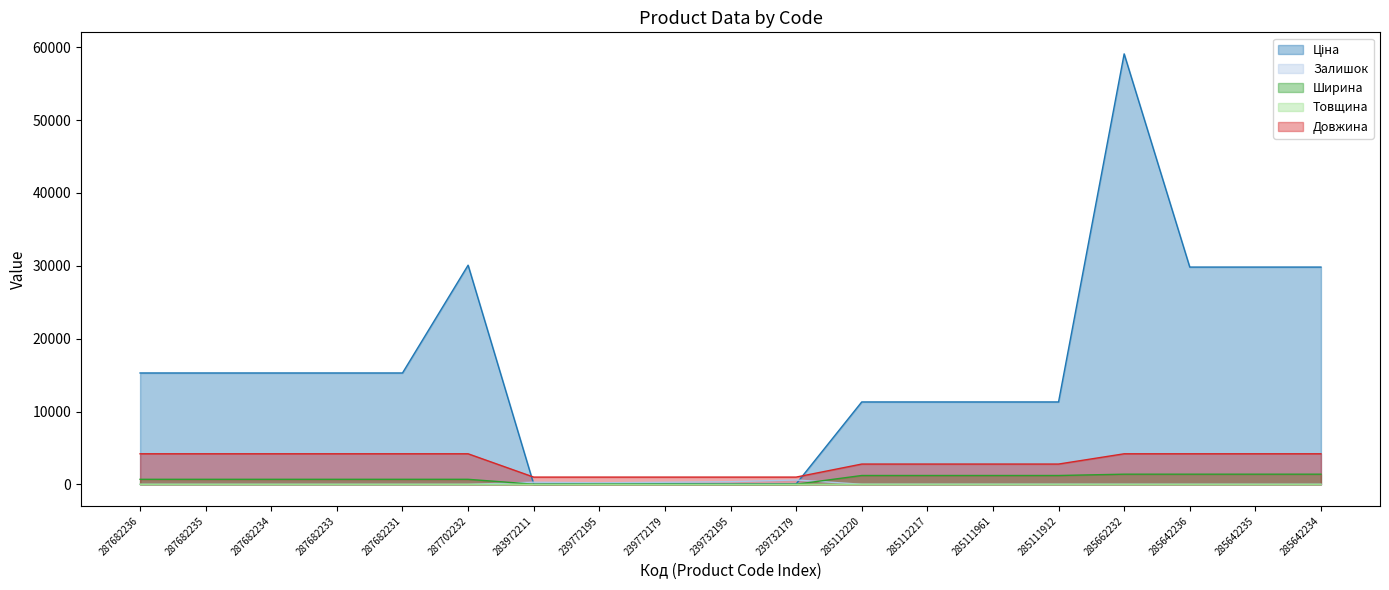

What is the difference between the highest and lowest values at 285642236?

29807.2